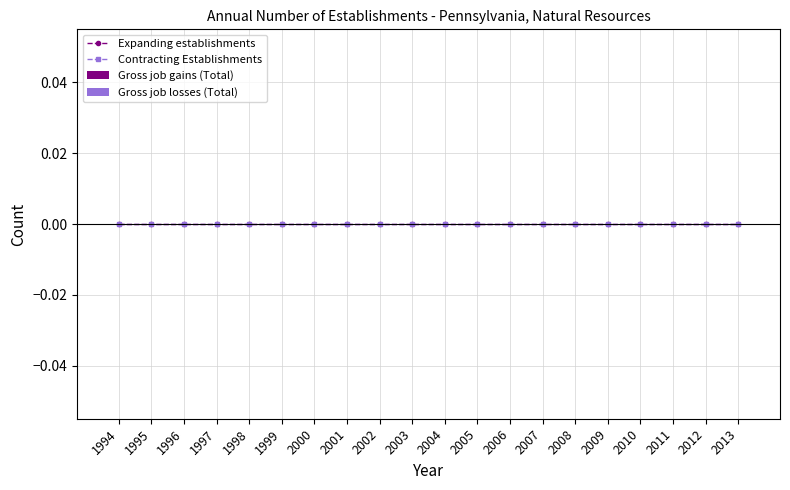

Which has a higher value, 2008 or 2009?

2008